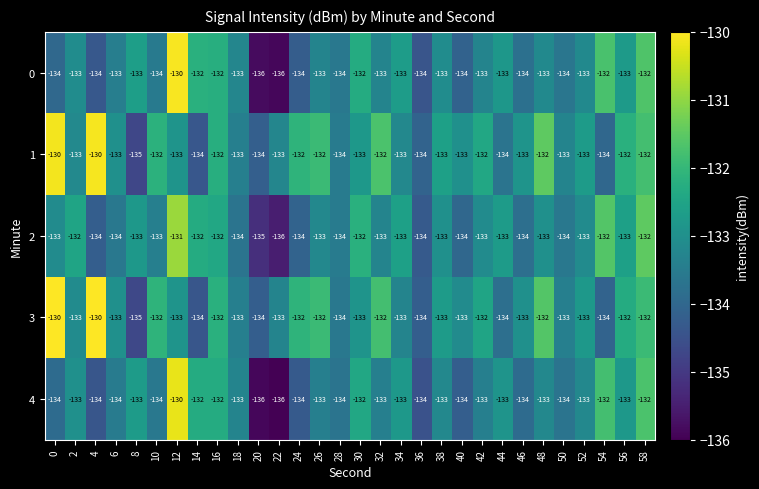

What is the spread (max minus min) of values at 46?

1